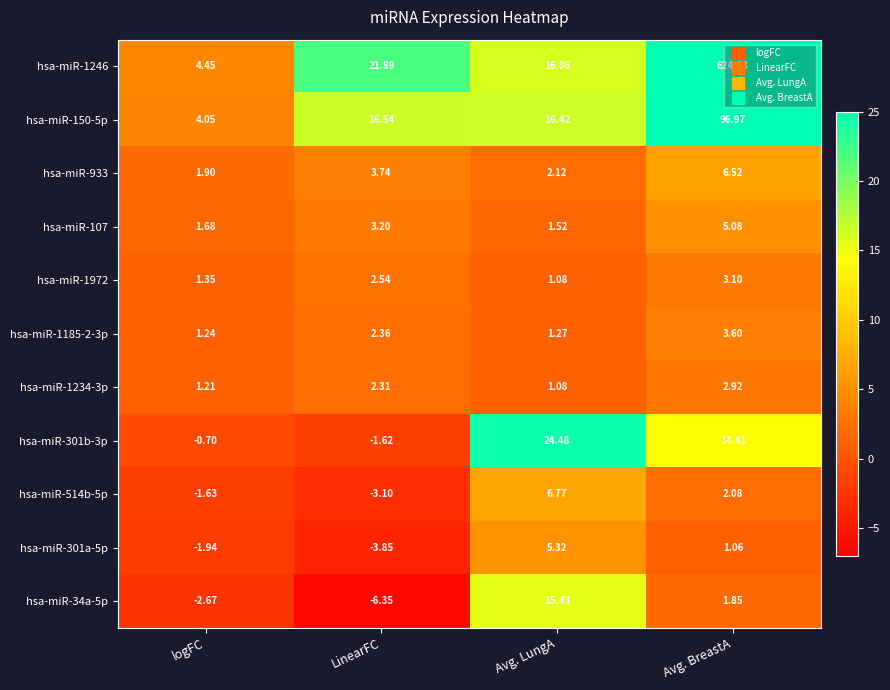

Count the number of categories in the chart.

4